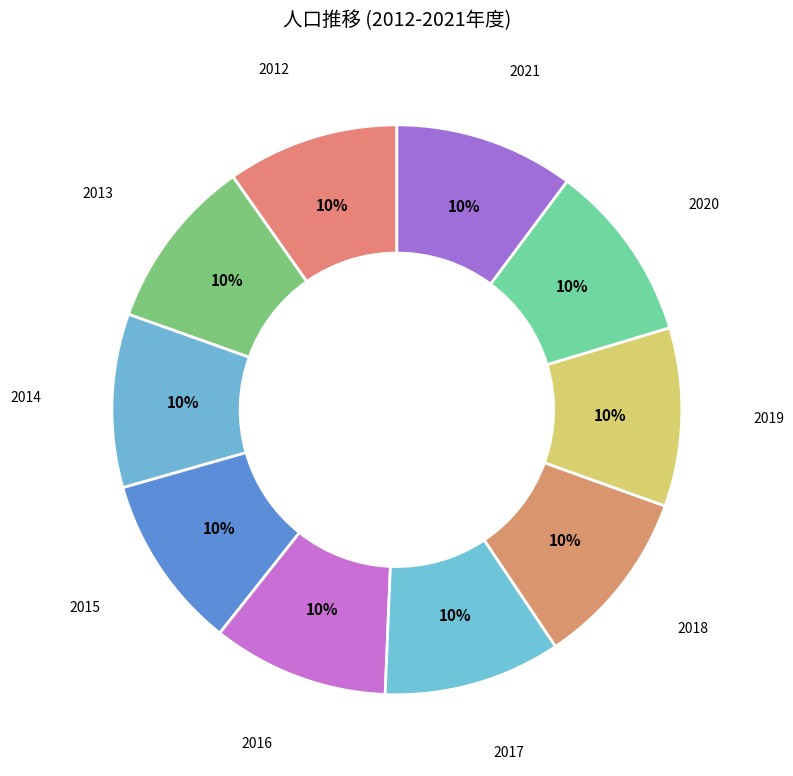

True or false: 2020 accounts for 10% of the total.

True